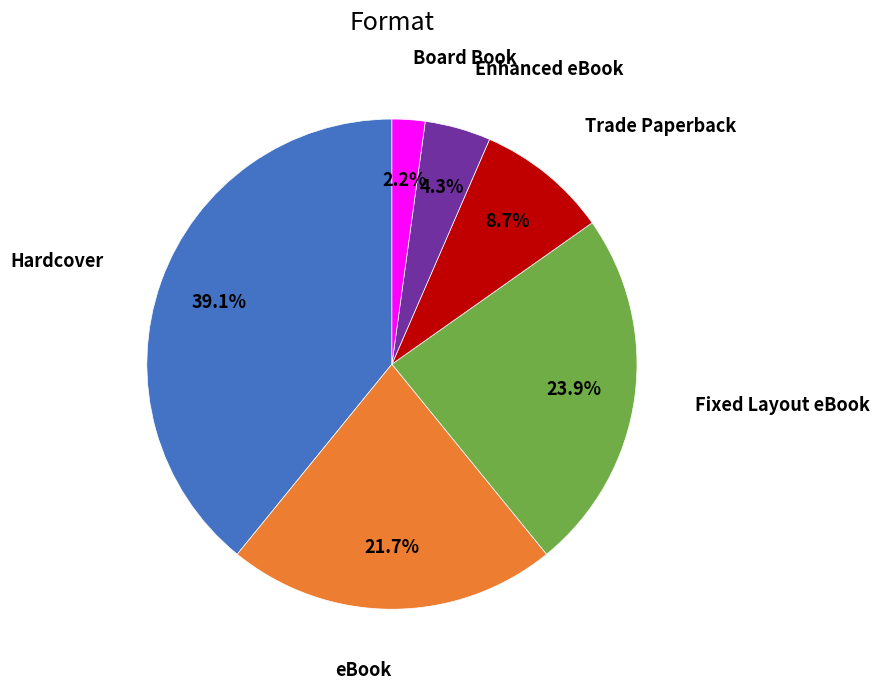

Is the sum of Enhanced eBook and Hardcover greater than half?

No